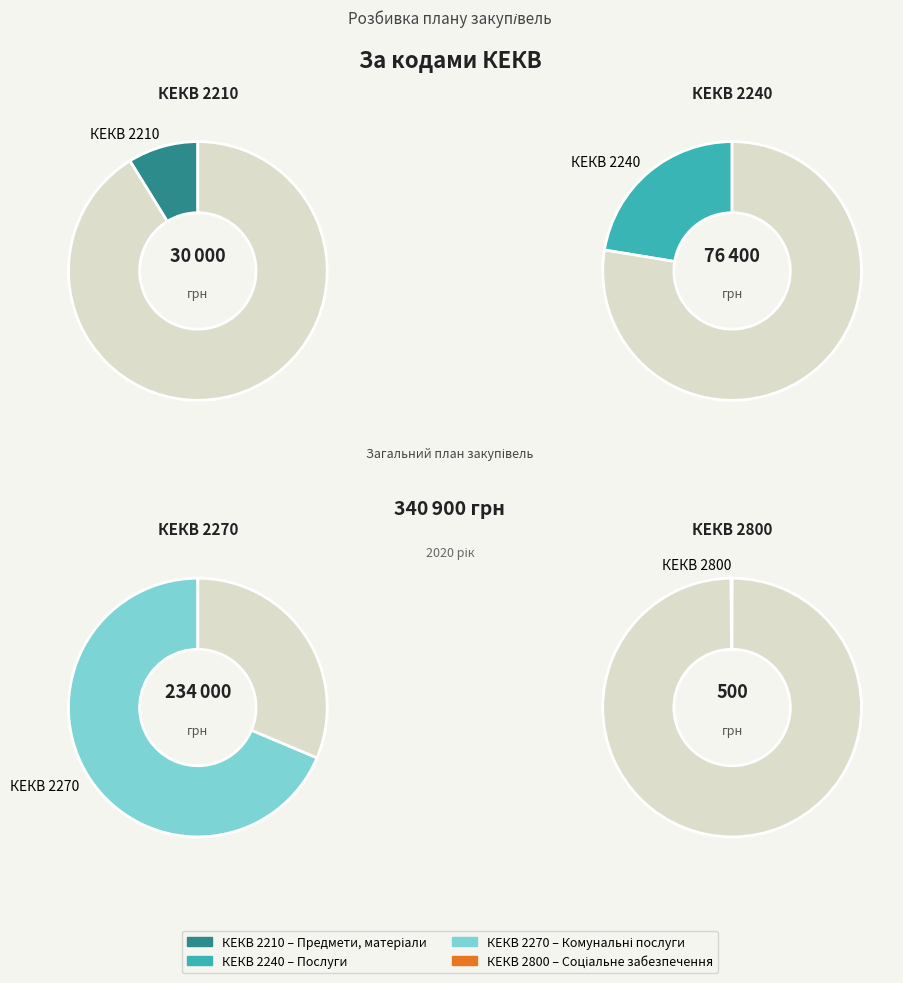

Combined, what portion of the pie is КЕКВ 2210 and КЕКВ 2240?

31.2%